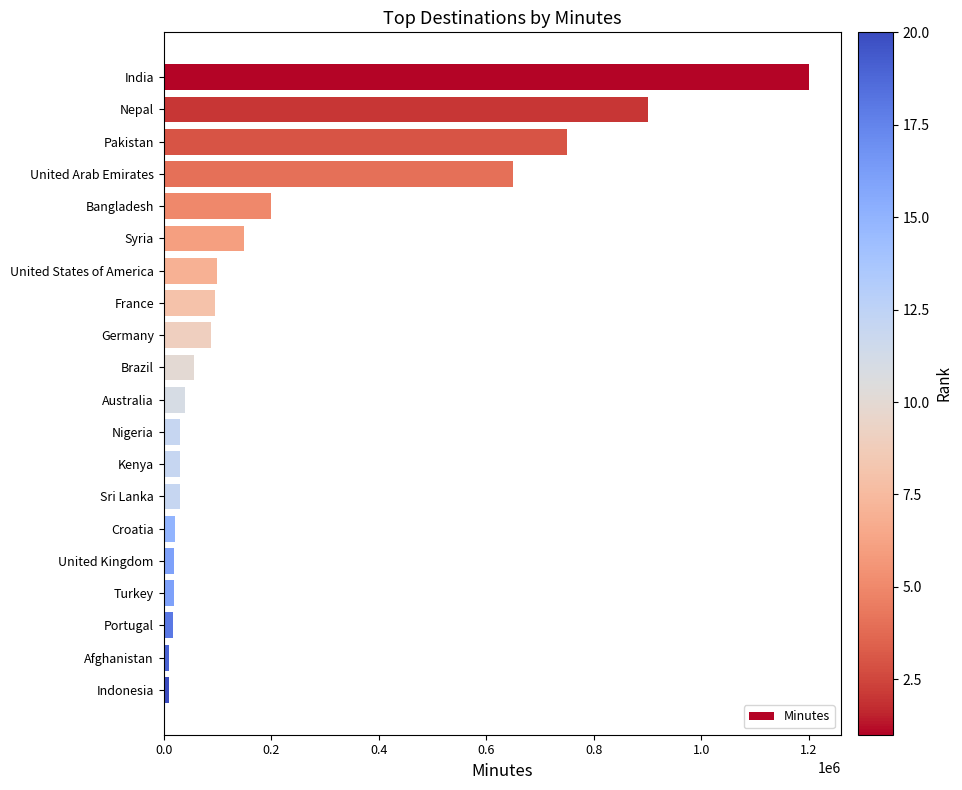

The chart shows a value of 1209886 at Pakistan. True or false?

False